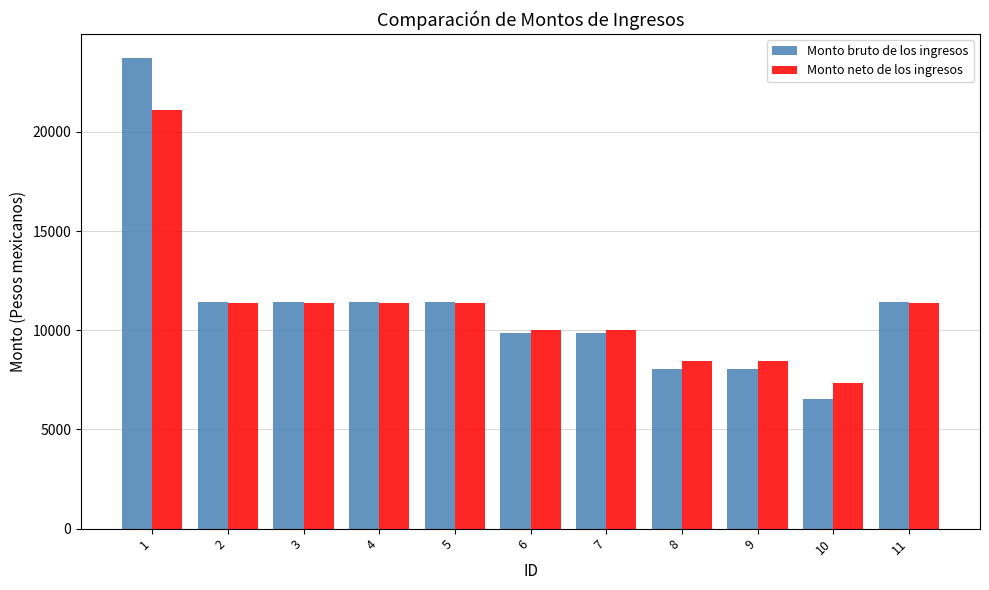

Which series has the widest spread of values?

Monto bruto de los ingresos